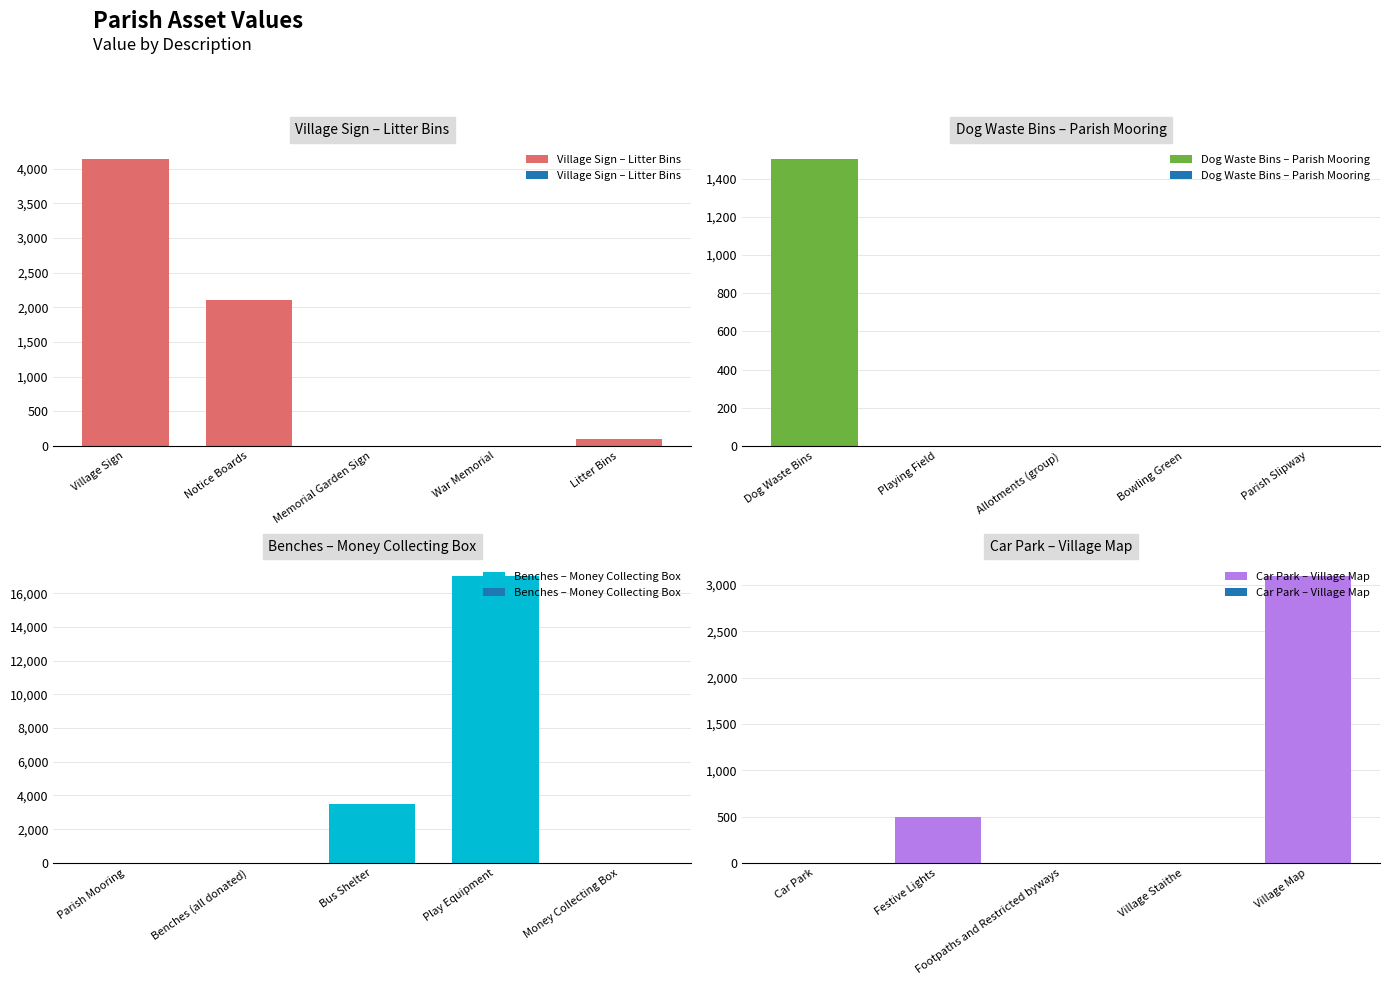

What is the approximate value of Village Sign – Litter Bins at Notice Boards, to the nearest 100?

2100